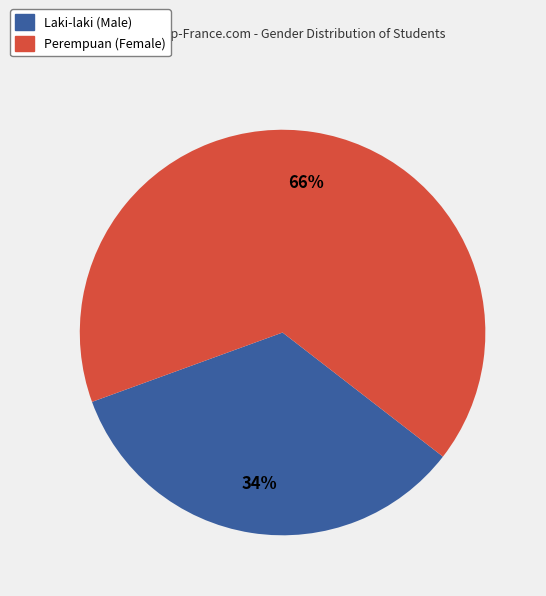

Is the sum of Perempuan and Laki-laki greater than half?

Yes